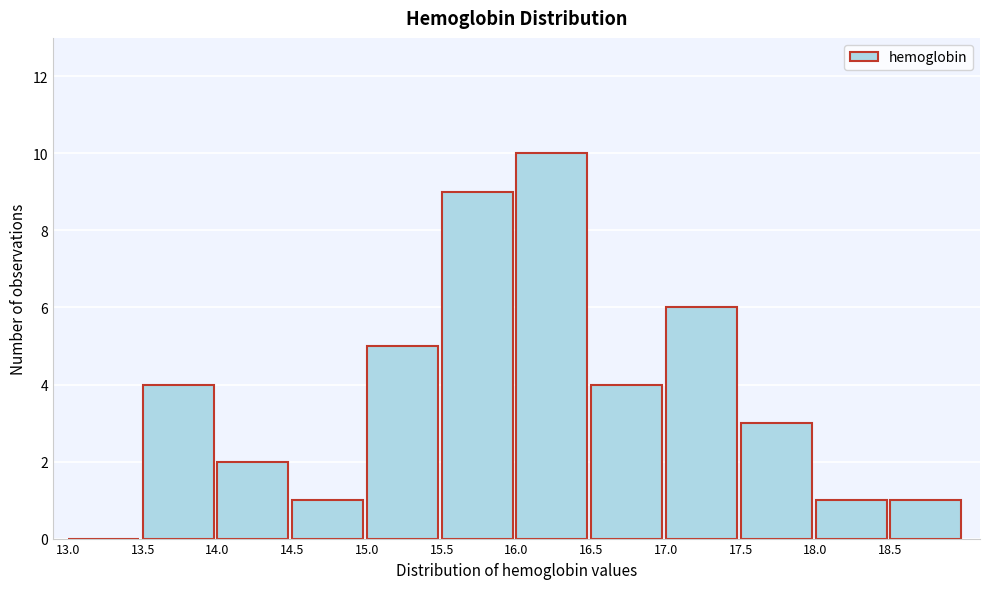

Reading left to right, list every bar in this chart as the range it spans on the x-axis followed by its height. The values are not printed on the chart, so give them approximately, as read against the axis.

13.0 to 13.5: 0
13.5 to 14.0: 4
14.0 to 14.5: 2
14.5 to 15.0: 1
15.0 to 15.5: 5
15.5 to 16.0: 9
16.0 to 16.5: 10
16.5 to 17.0: 4
17.0 to 17.5: 6
17.5 to 18.0: 3
18.0 to 18.5: 1
18.5 to 19.0: 1